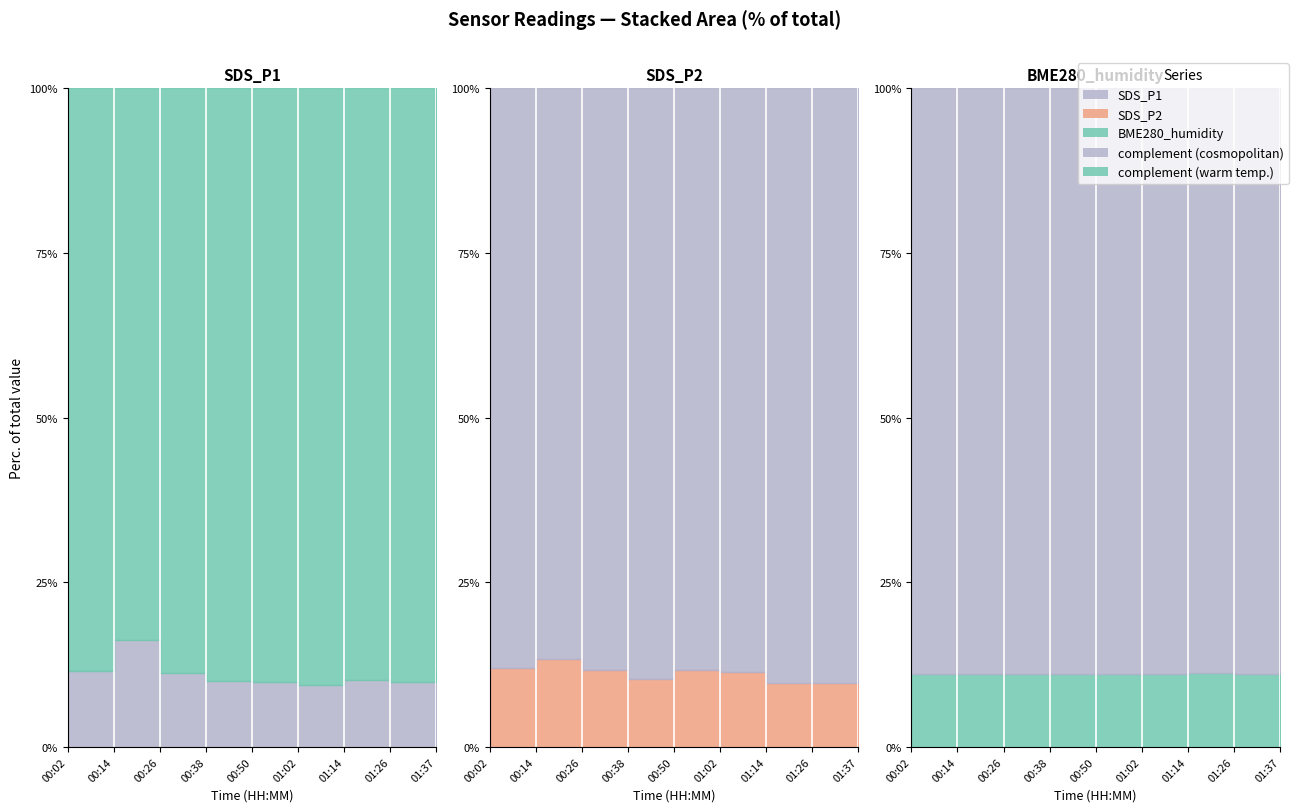

Between 01:14 and 01:37, which series saw the biggest shift?

SDS_P1